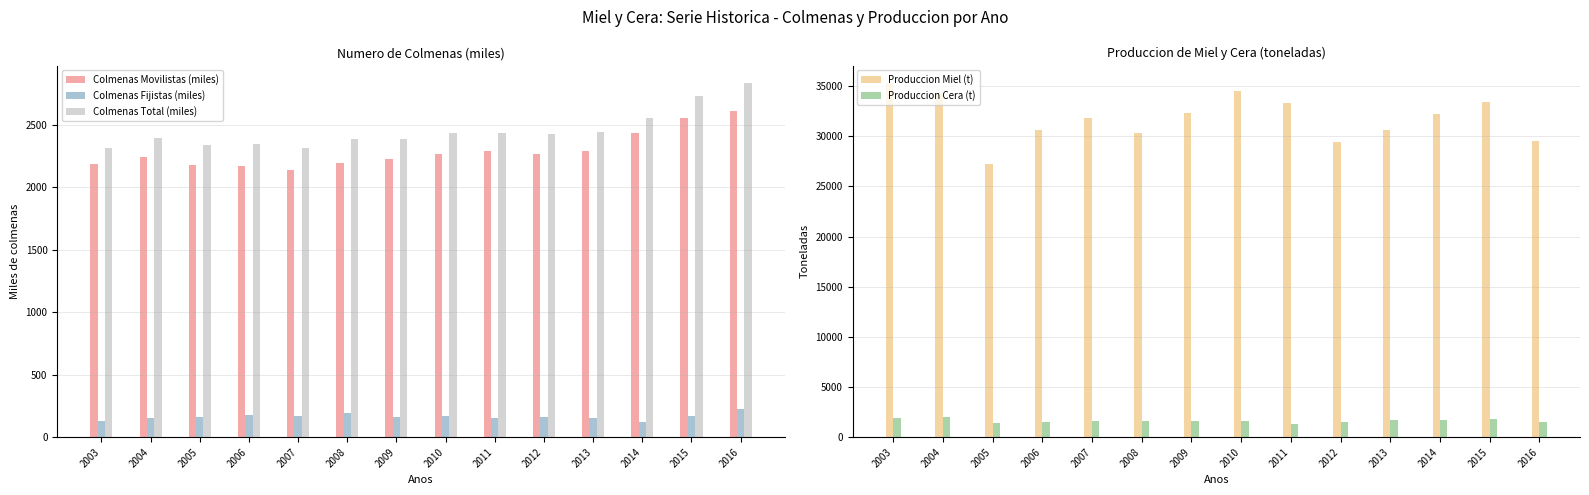

Does the chart contain any negative values?

No